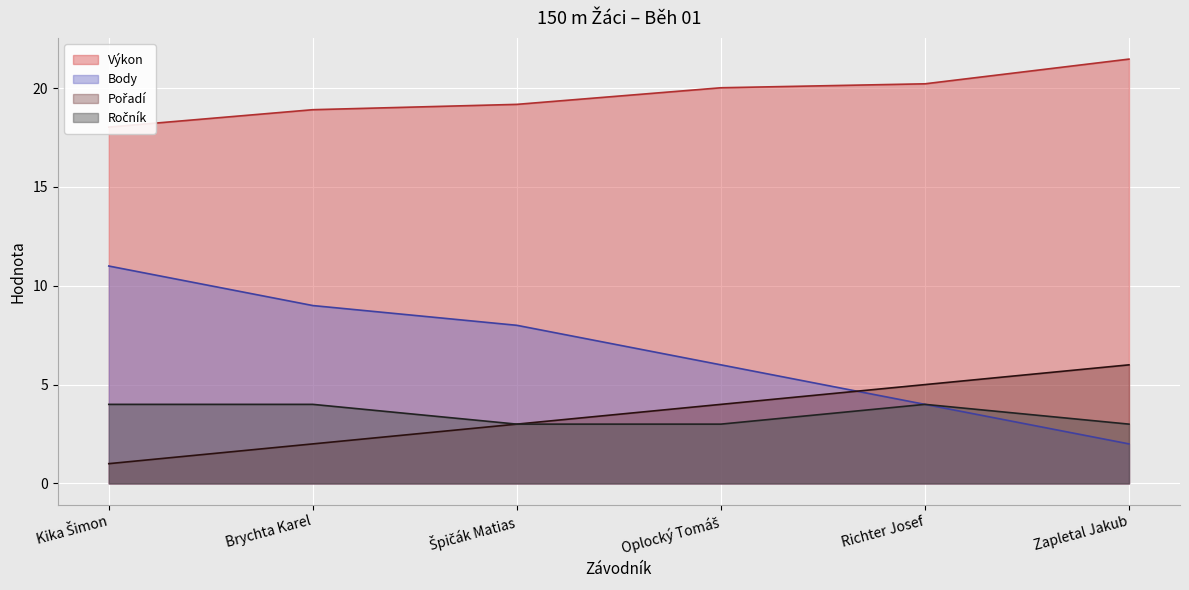

At which category does the chart reach its minimum across all series?

Kika Šimon